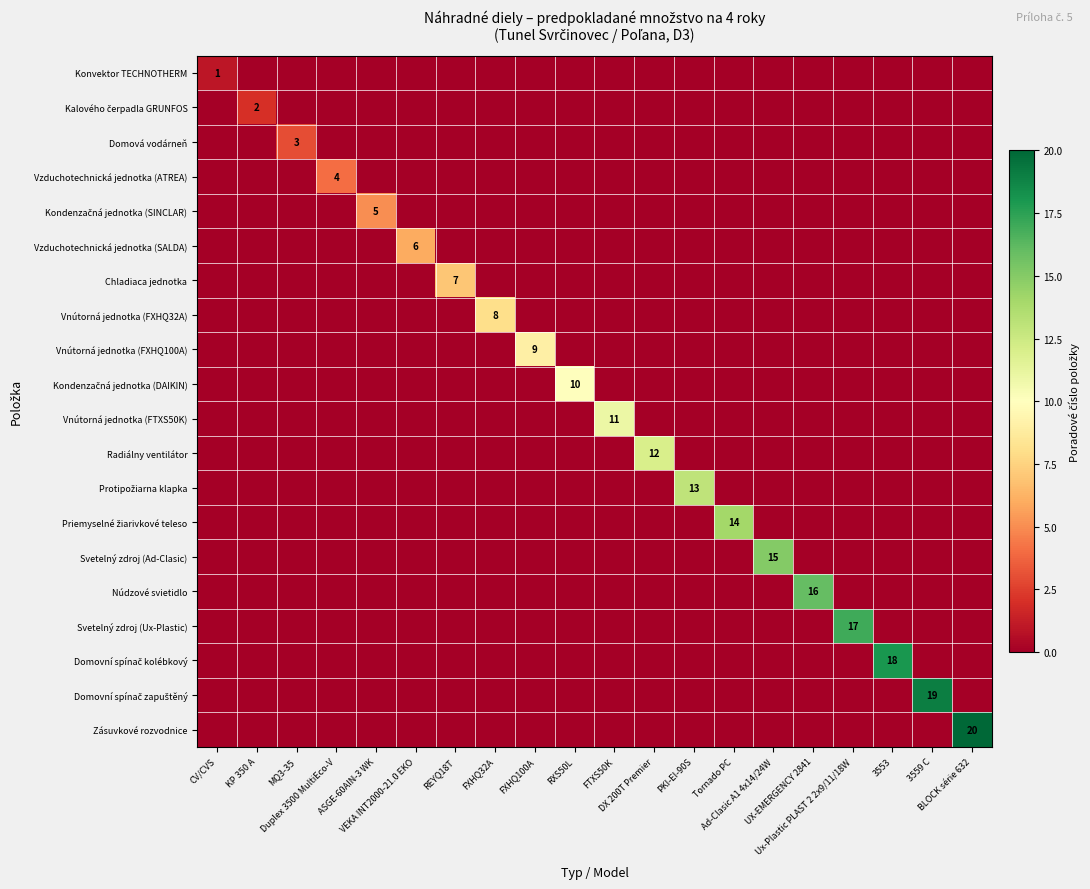

What is the difference between the maximum and second lowest values in the Svetelný zdroj (Ad-Clasic) series?

15